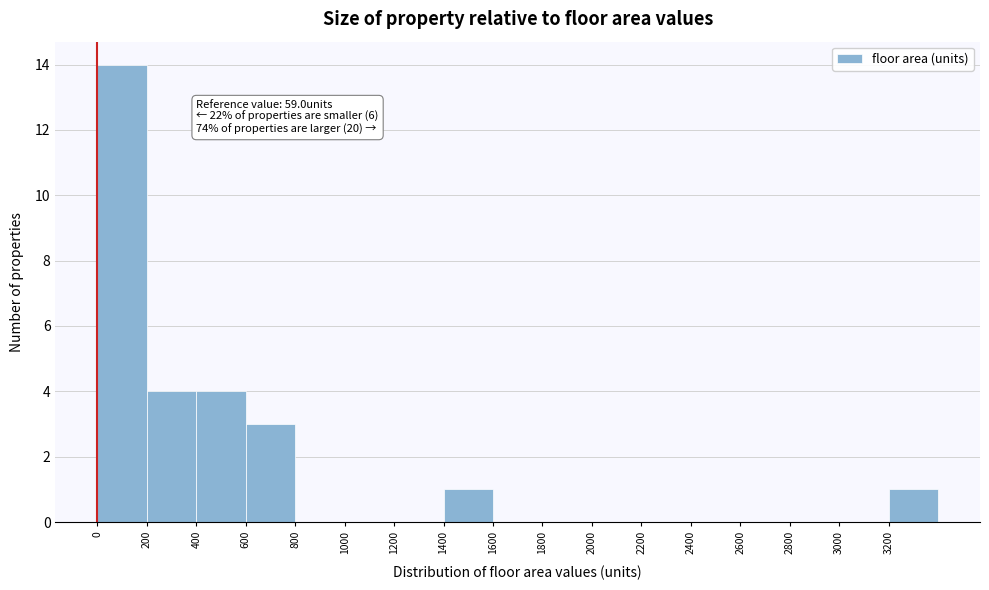

Over which range of the x-axis is the bar tallest?

0 to 200